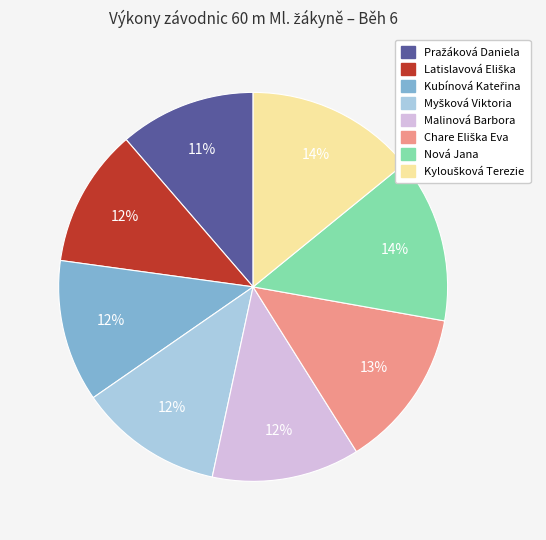

How many segments does this pie chart have?

8